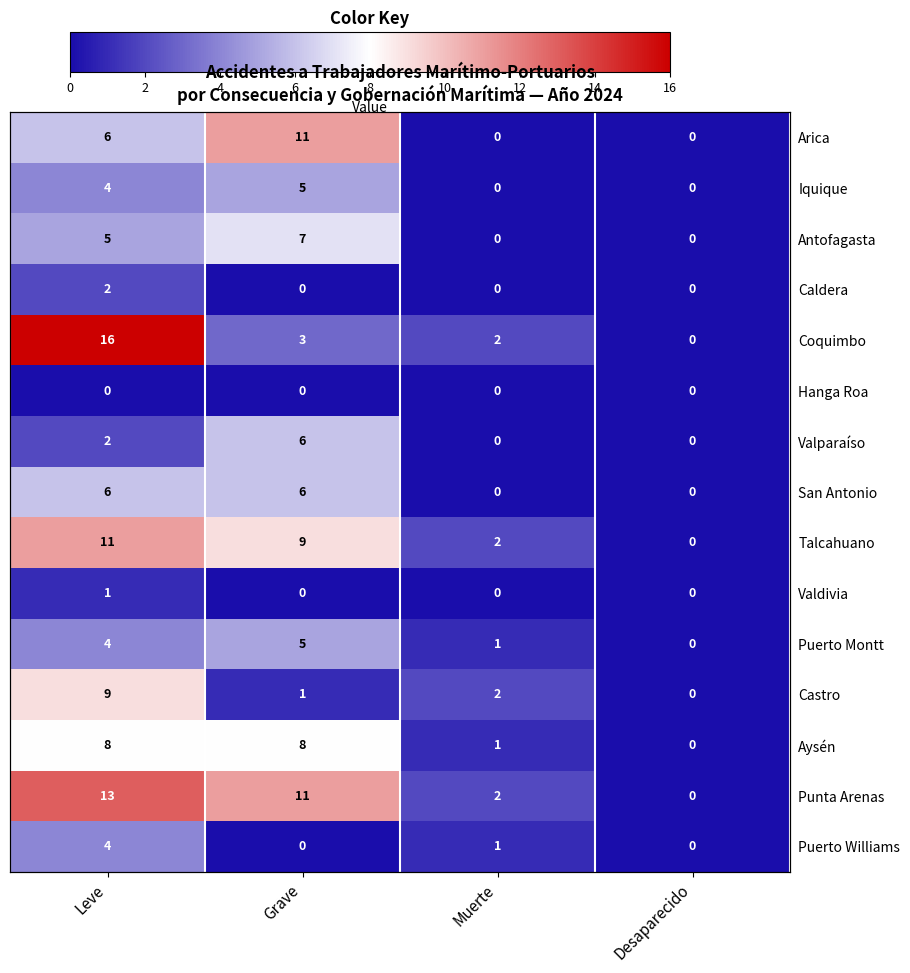

Is it true that Puerto Williams equals -1 at Grave?

False